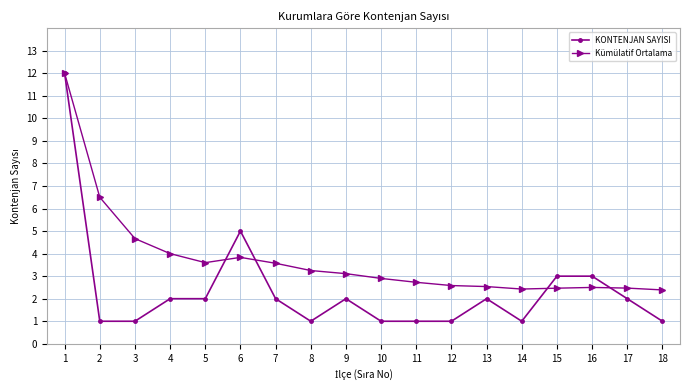

True or false: Kümülatif Ortalama has a value of 0.9 at 13.

False